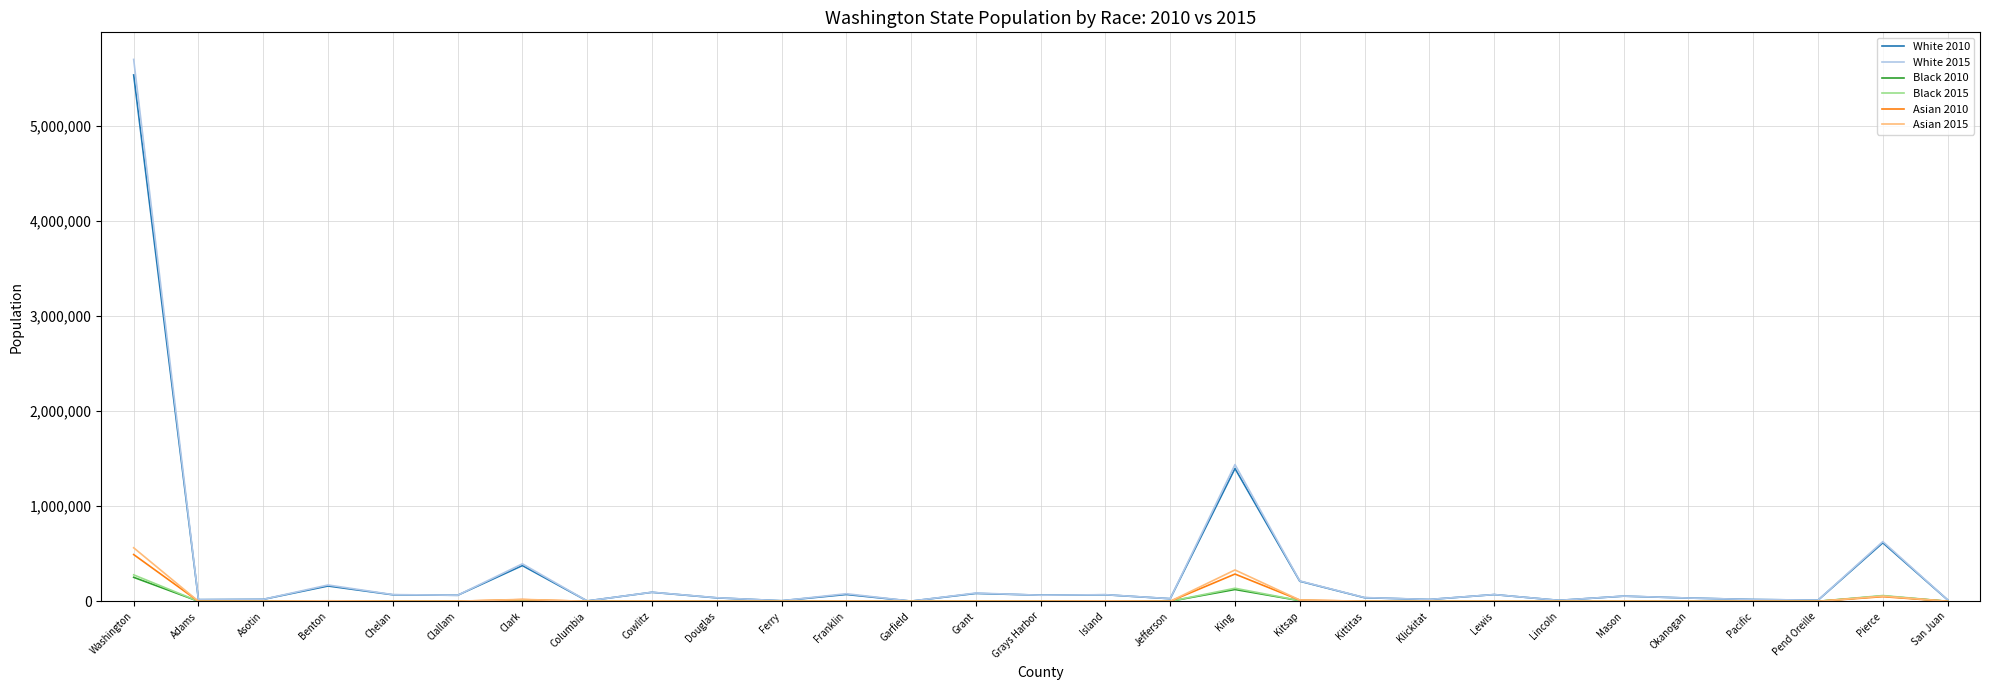

At which category does the chart reach its peak across all series?

Washington